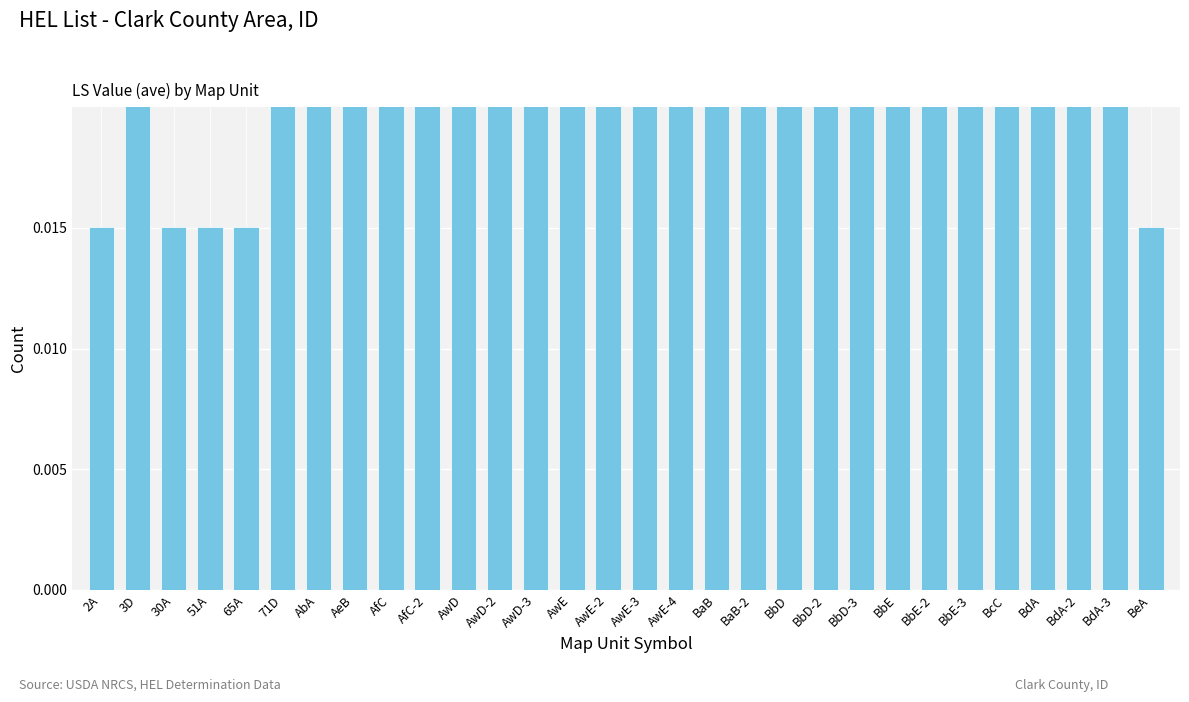

The chart shows a value of 0.0 at BaB-2. True or false?

True